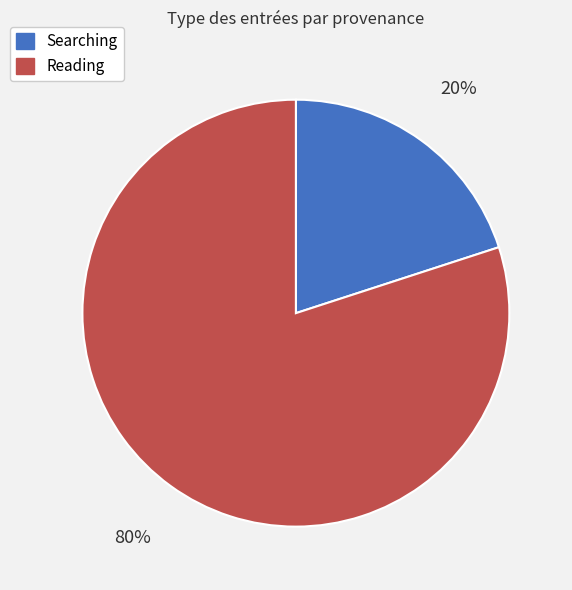

Does any single category account for the majority?

Yes